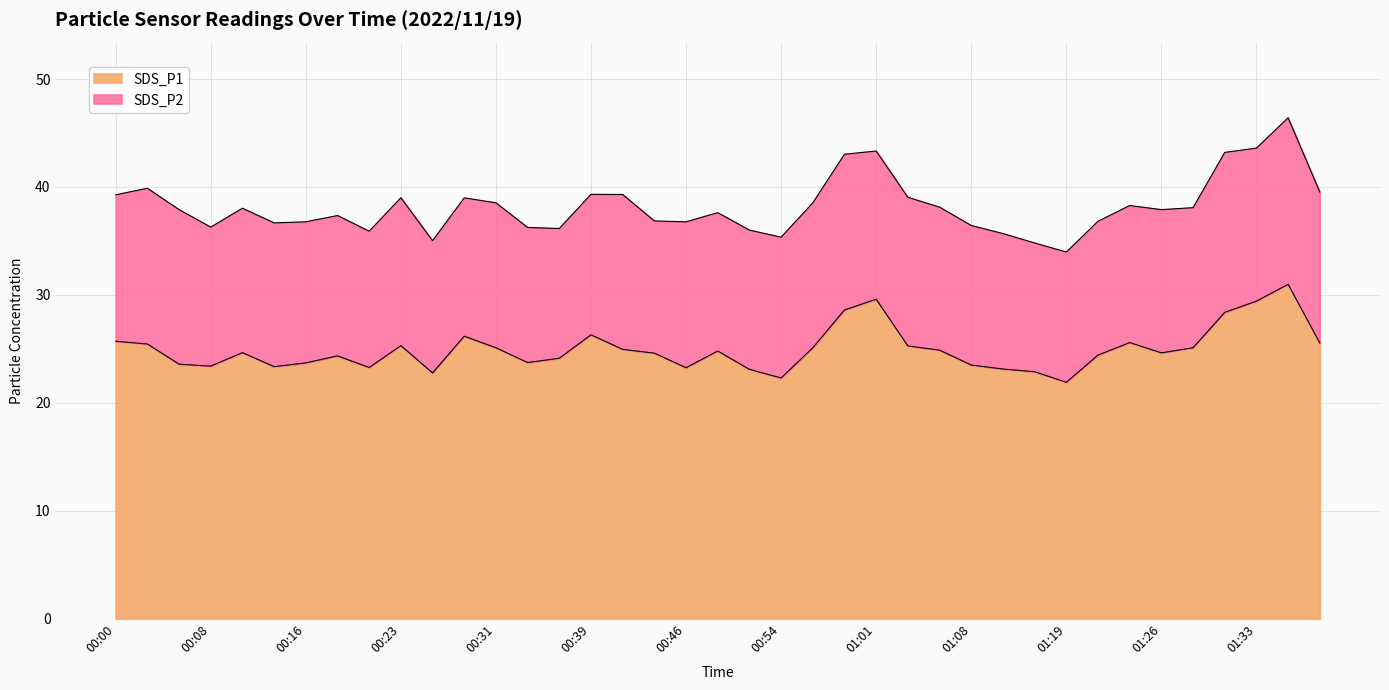

What is the label of the 36th point from the left?

01:31